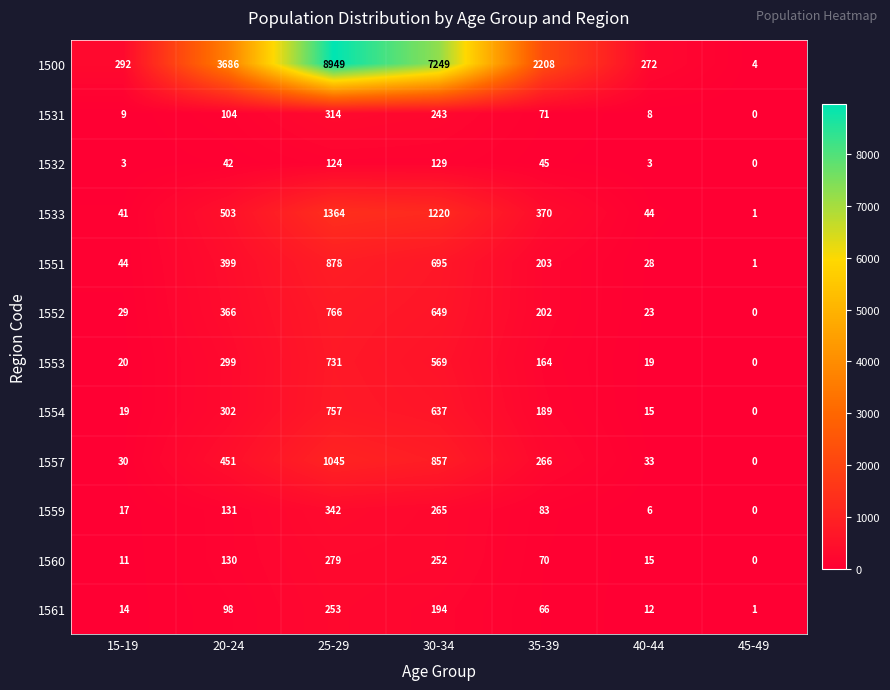

How many values in the 1500 series are below 2208?

3